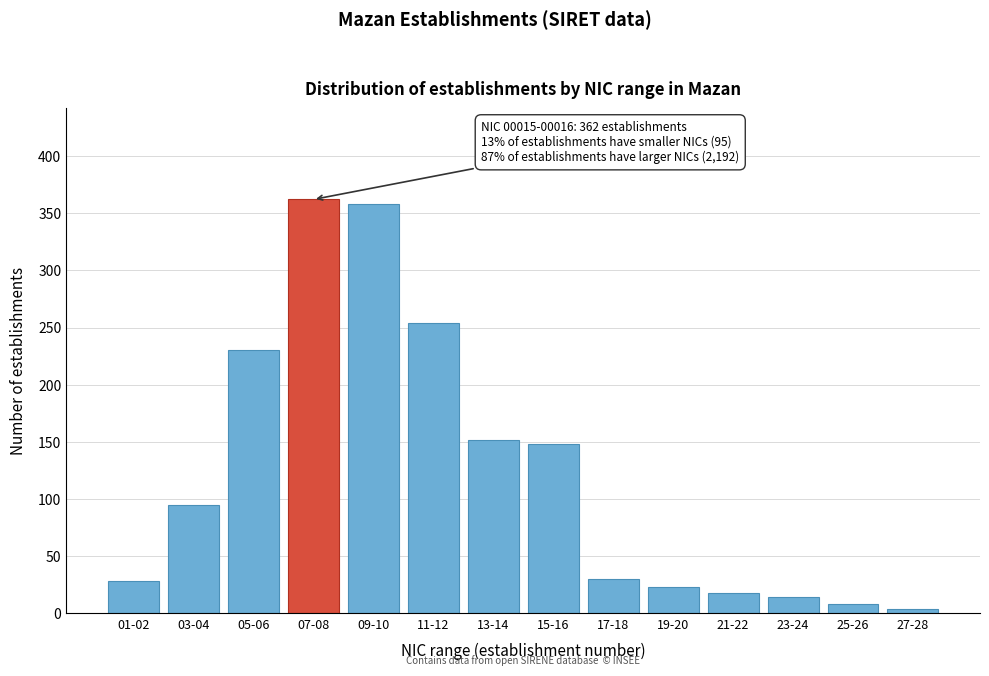

Reading left to right, transcribe all the data shown in this chart.

28	95	230	362	358	254	152	148	30	23	18	14	8	4